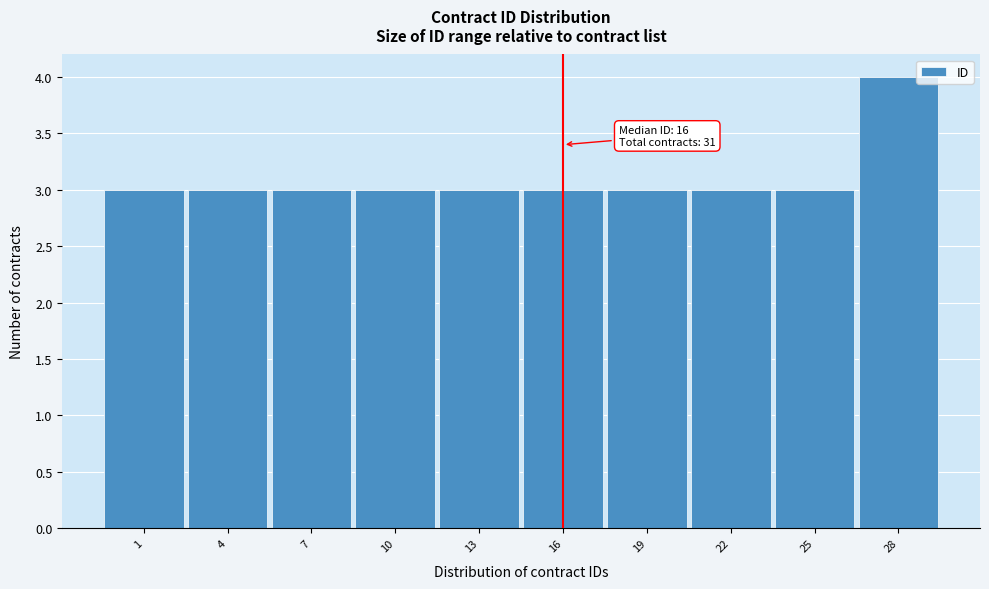

Reading right to left, extract all data points from this chart.

4	3	3	3	3	3	3	3	3	3